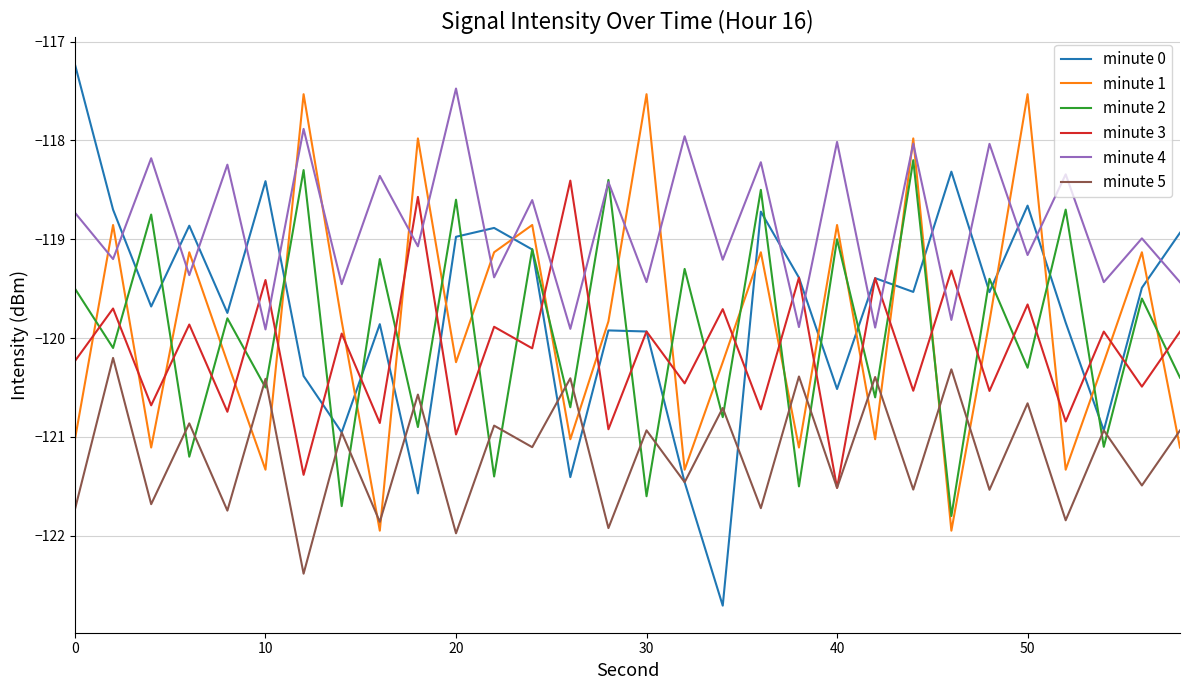

True or false: minute 5 has more than 0 points higher than both neighbors.

True